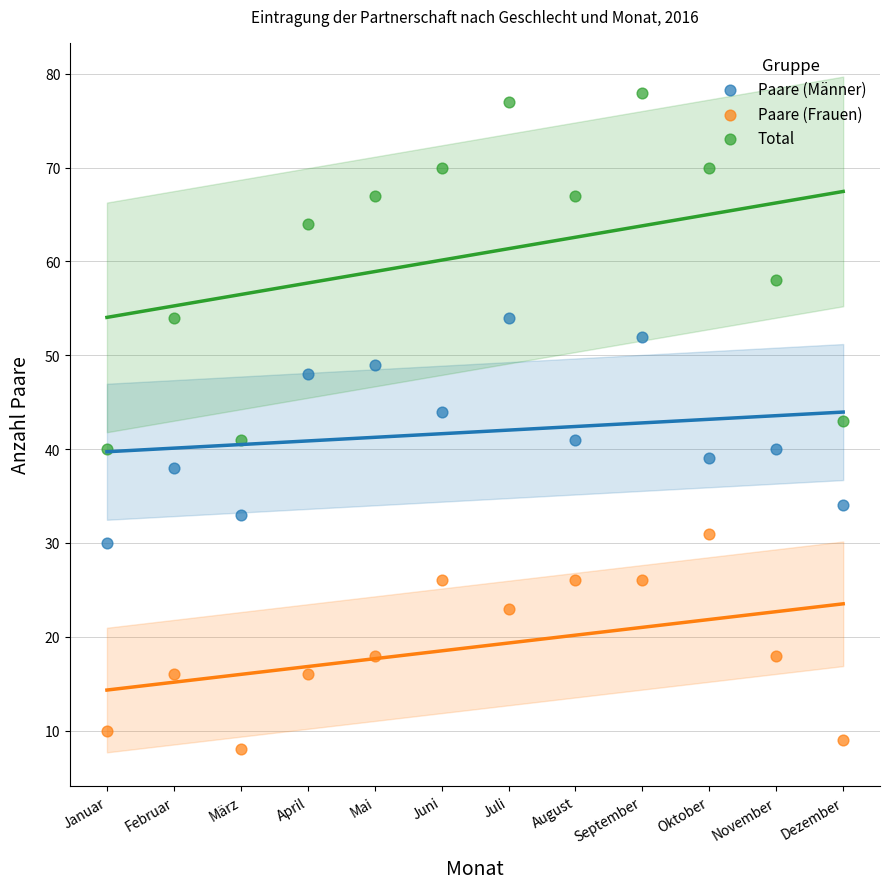

Which series has the widest spread of Y values?

Total